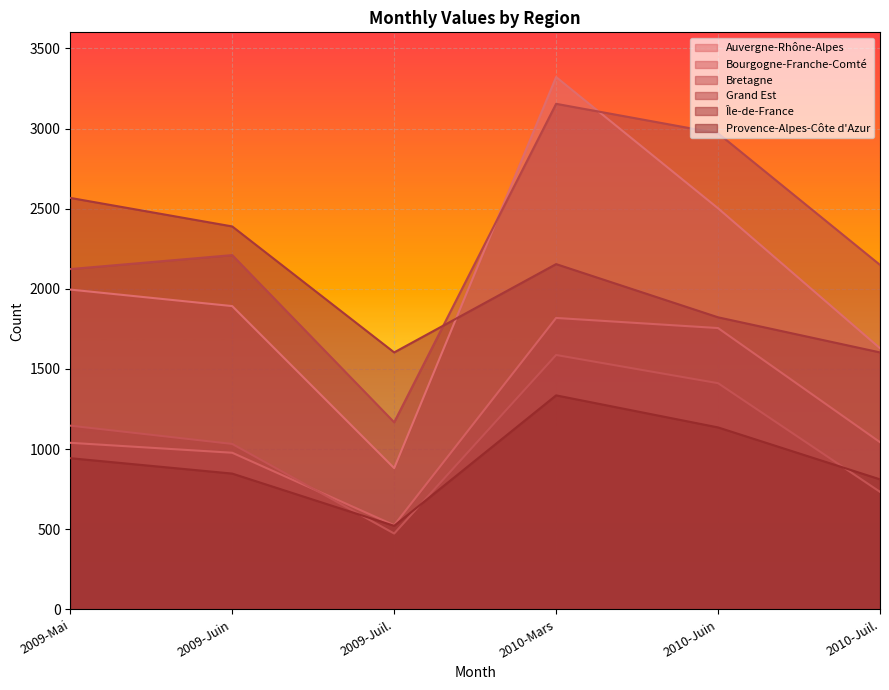

True or false: Île-de-France and Bourgogne-Franche-Comté intersect in this chart.

False